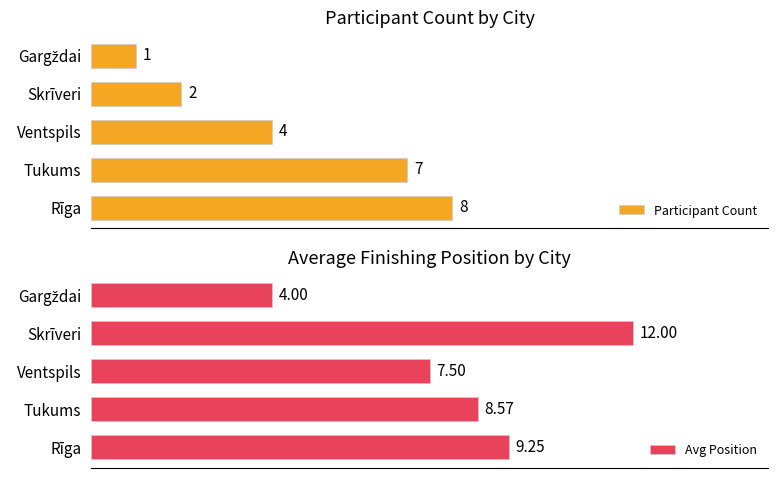

Rank the series by their average value, from highest to lowest.

Avg Position, Participant Count